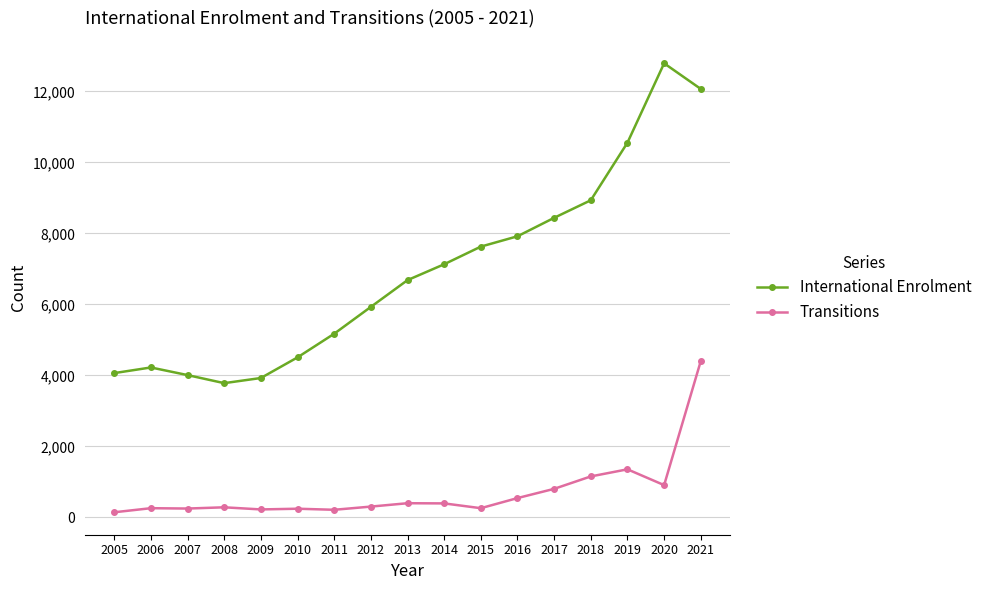

How many data points in Transitions are less than 305?

8